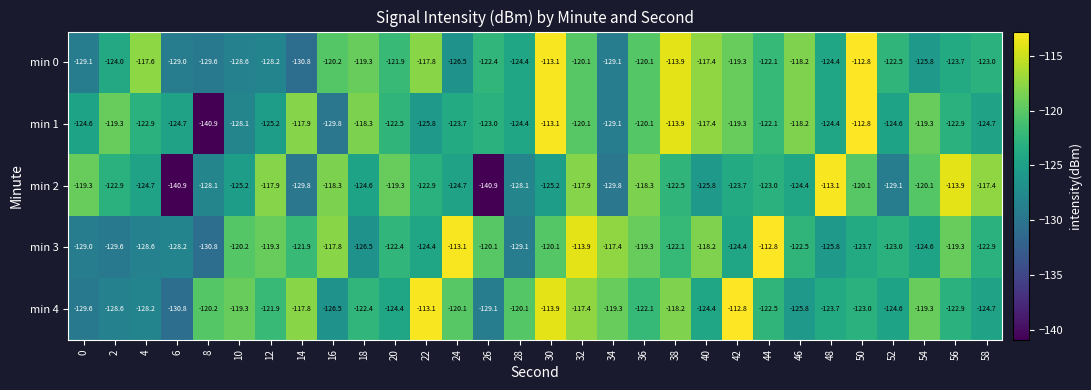

At how many categories does at least one series exceed -138?

30